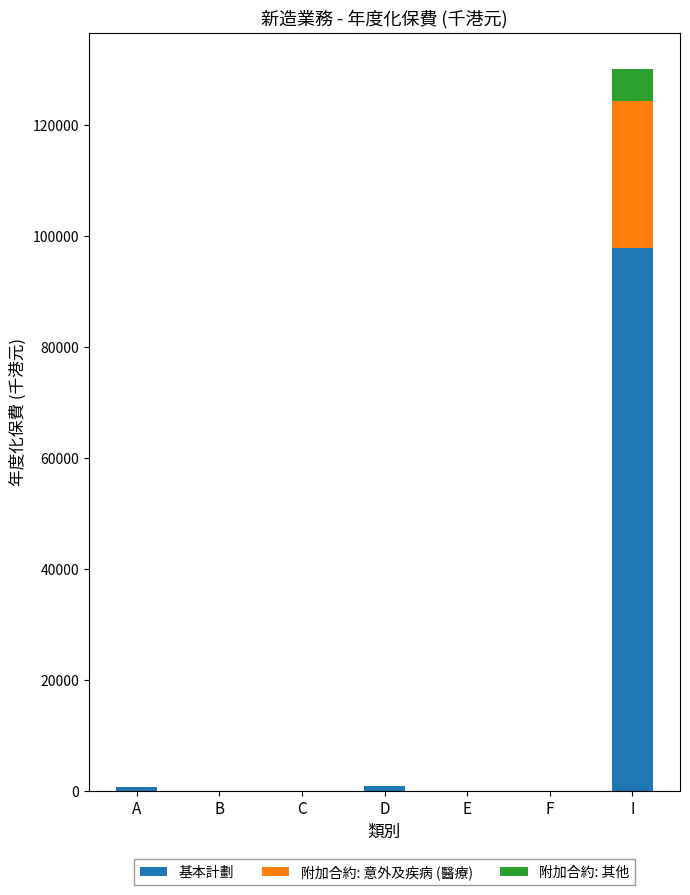

At which label does 基本計劃 reach its peak?

I